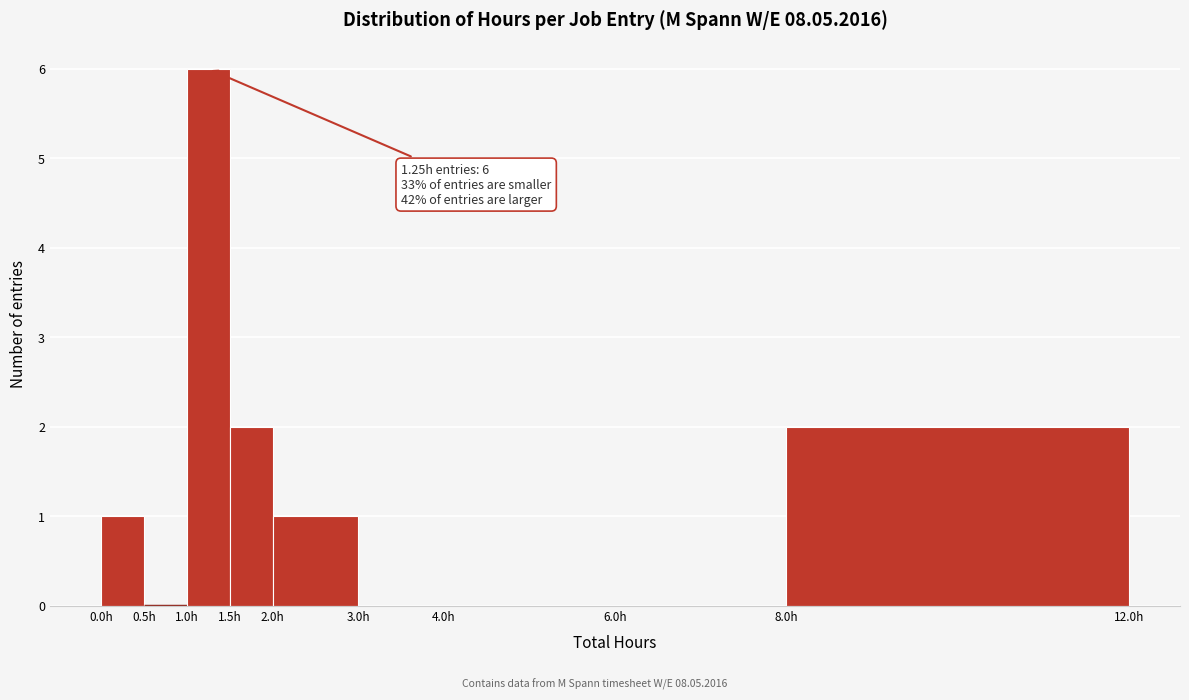

Which range on the x-axis has the tallest bar?

1.0 to 1.5